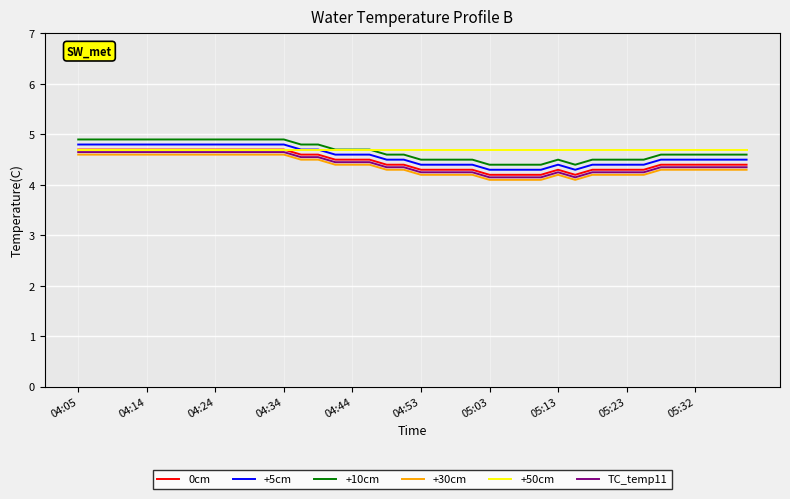

What is the minimum value shown in the chart?

4.1